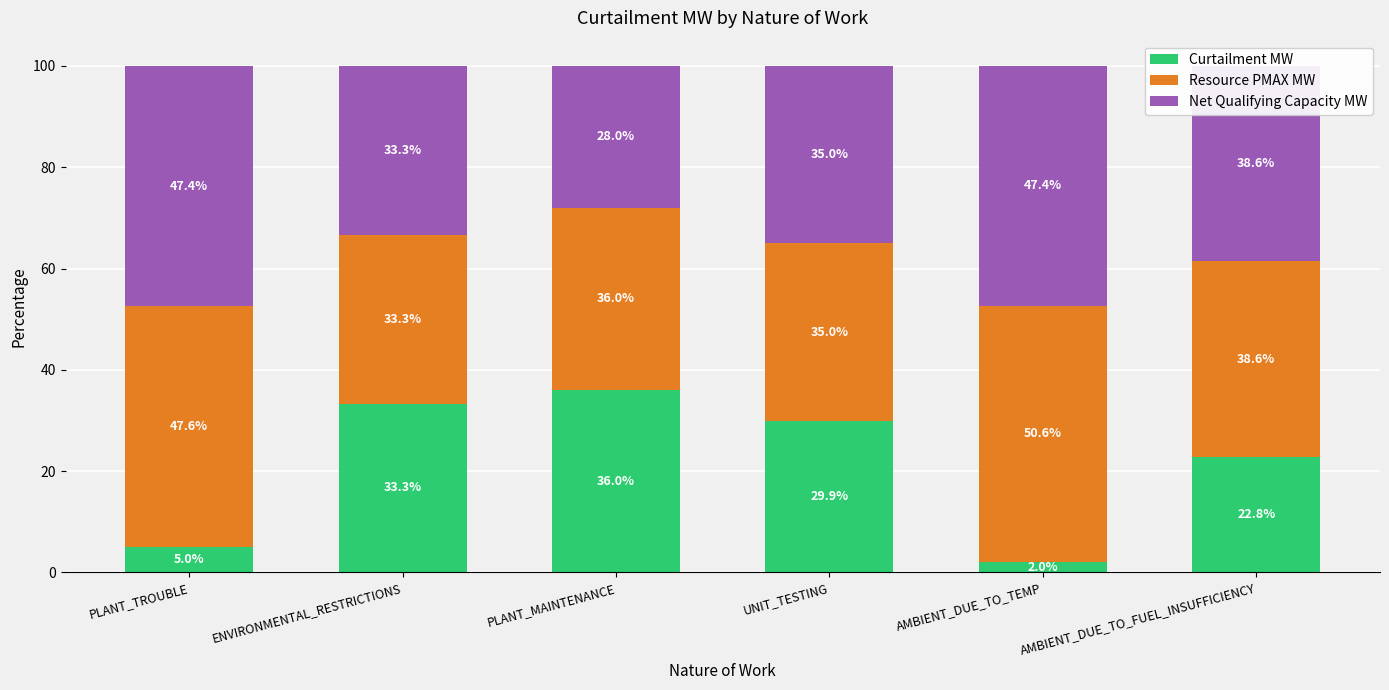

Are the bars horizontal?

No